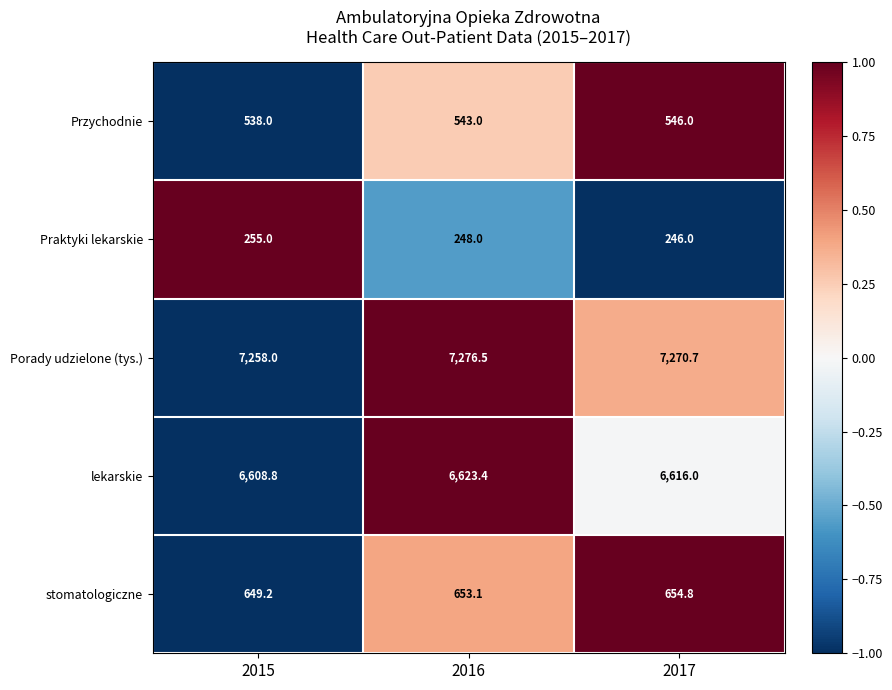

What is the minimum value shown in the chart?

246.0